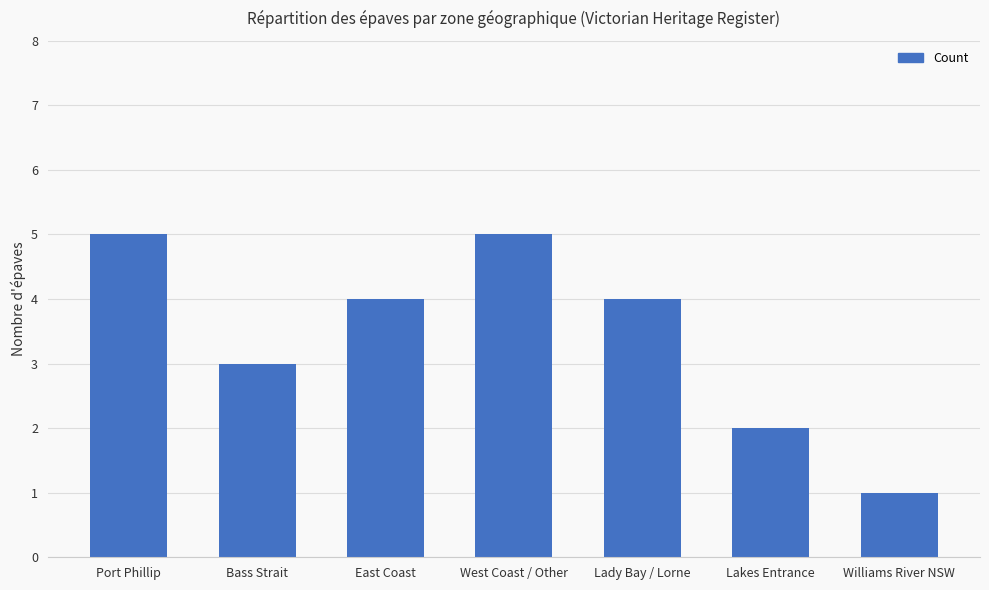

What is the difference between the maximum and second lowest values?

3